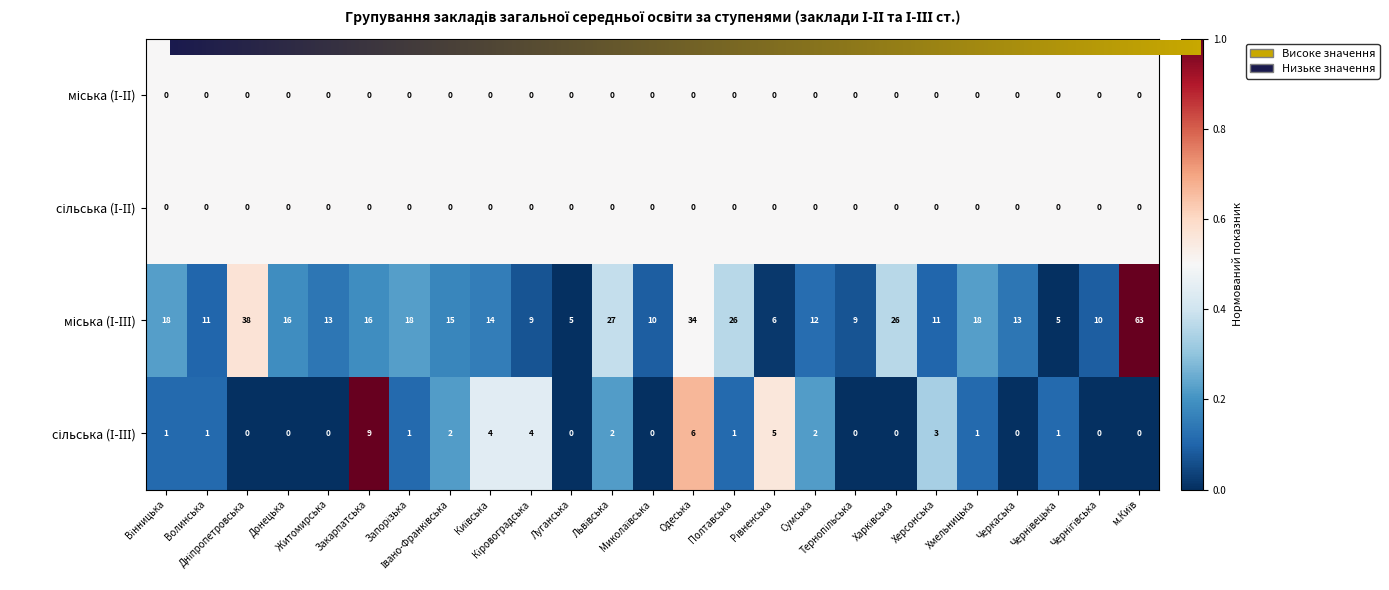

What is the greatest value displayed?

63